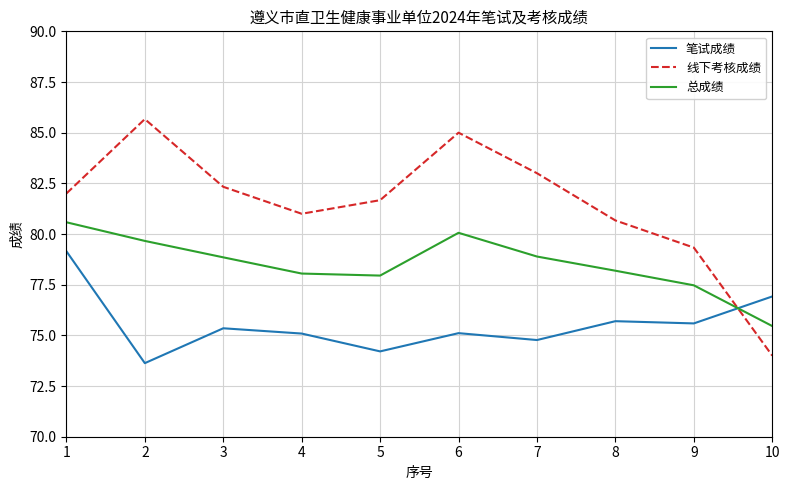

Is the value of 线下考核成绩 at 4 greater than the value of 总成绩 at 6?

Yes